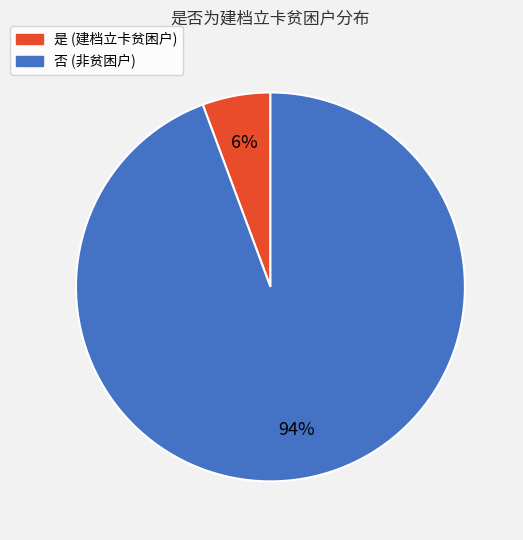

Is the sum of 否 and 是 greater than half?

Yes